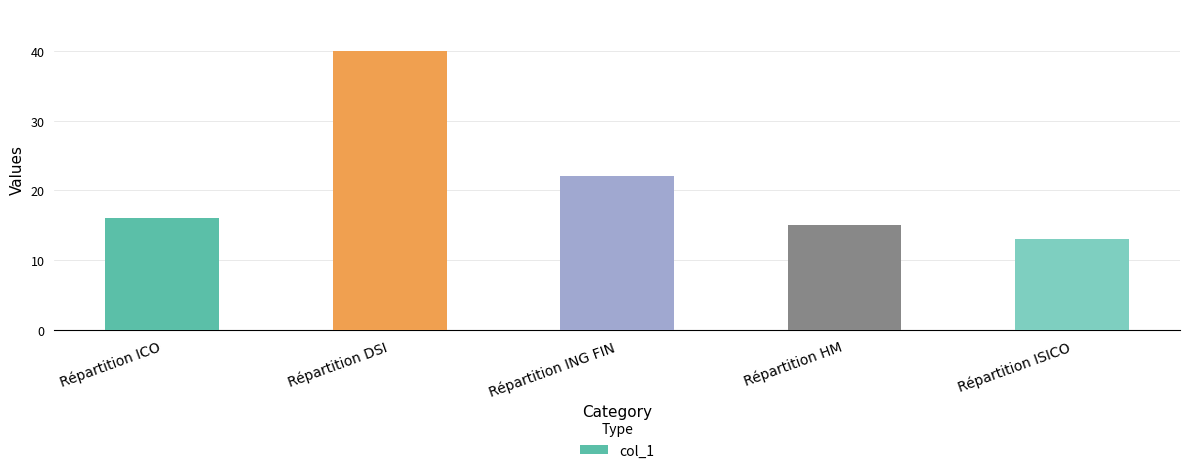

What is the difference between the second highest and second lowest values?

7